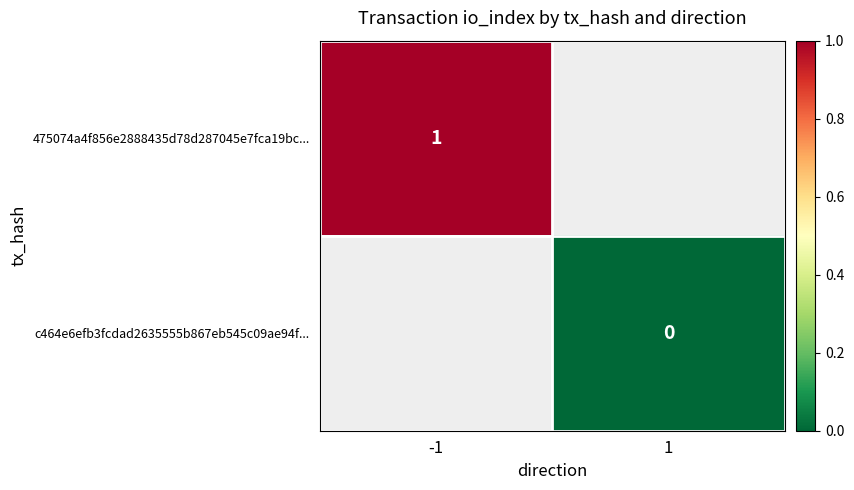

Which label corresponds to the largest value in the chart?

-1